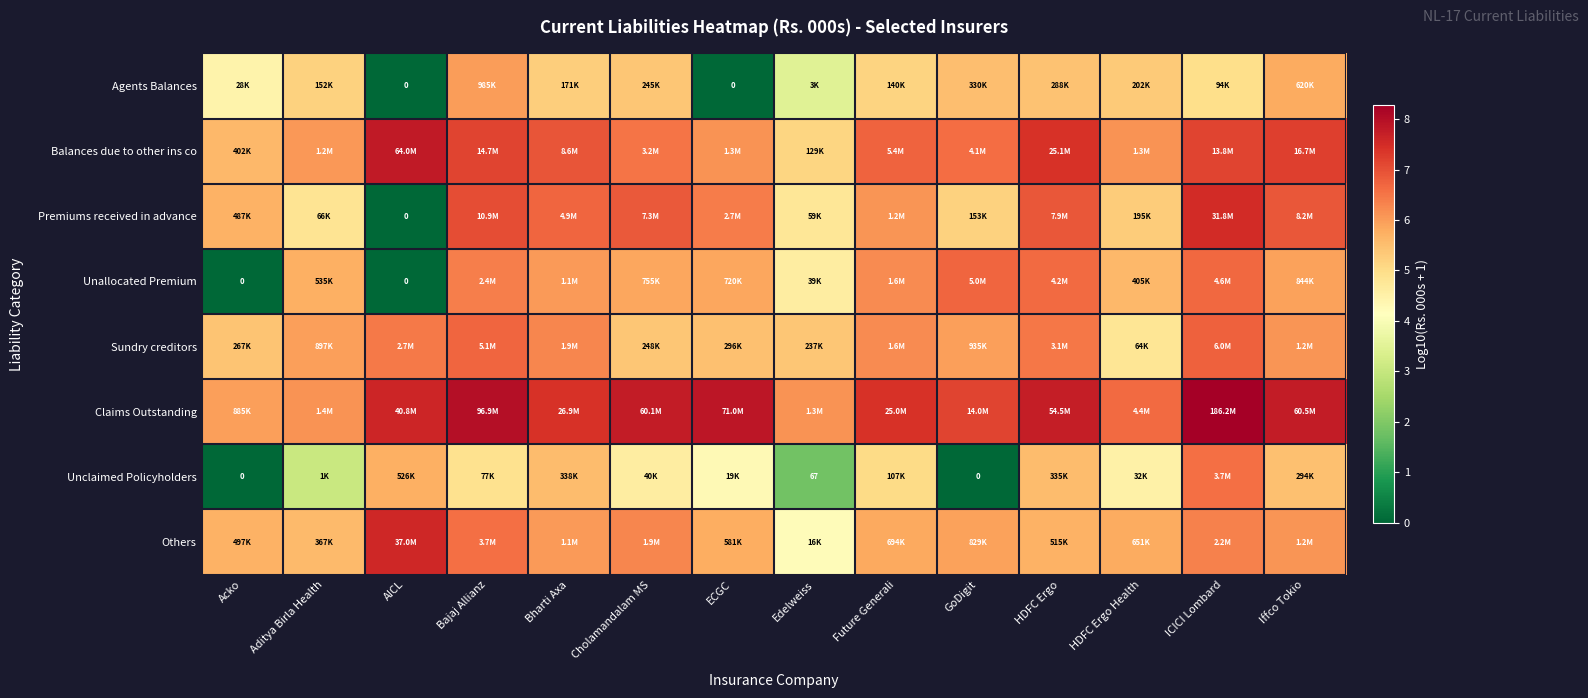

What is the average value of the Unallocated Premium series?

5.2